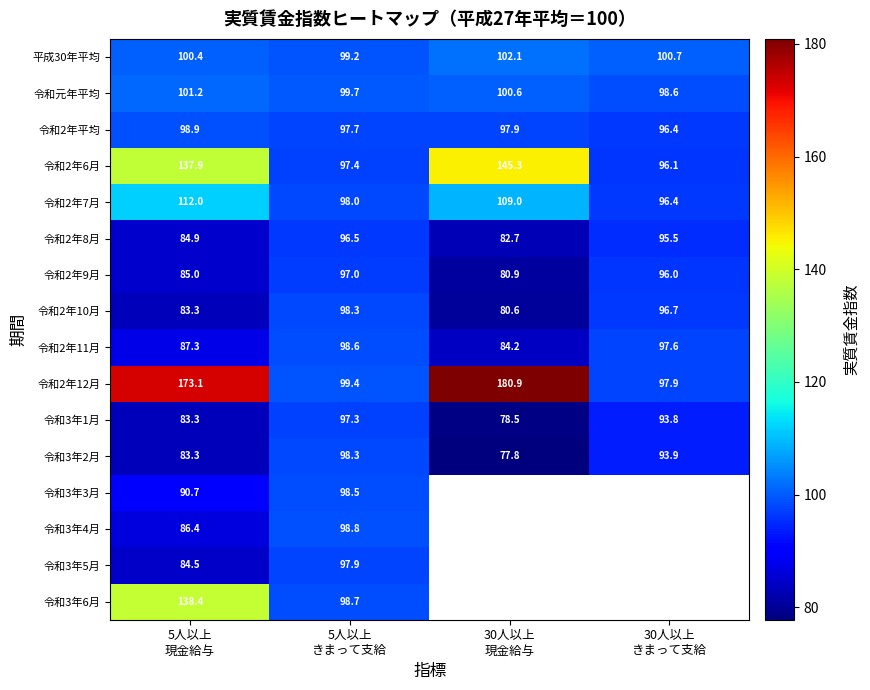

How many categories are shown in the chart?

4